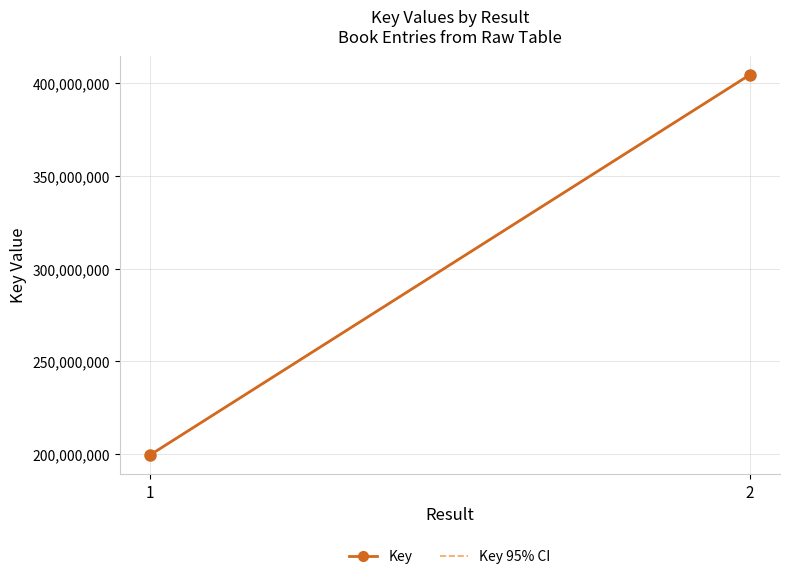

Which label corresponds to the smallest value in the chart?

1